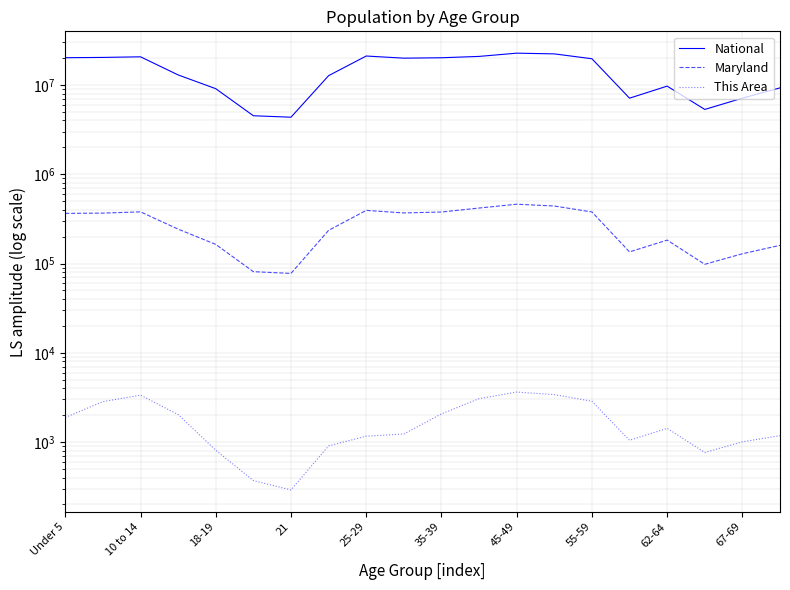

At which category is the sum across all series the highest?

45-49